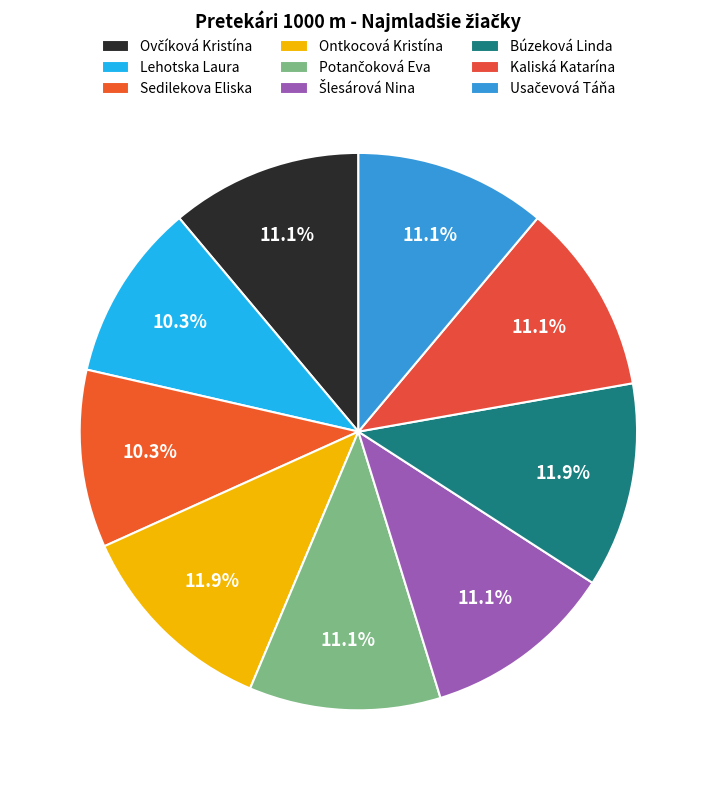

To the nearest percent, what is the average slice percentage?

11%